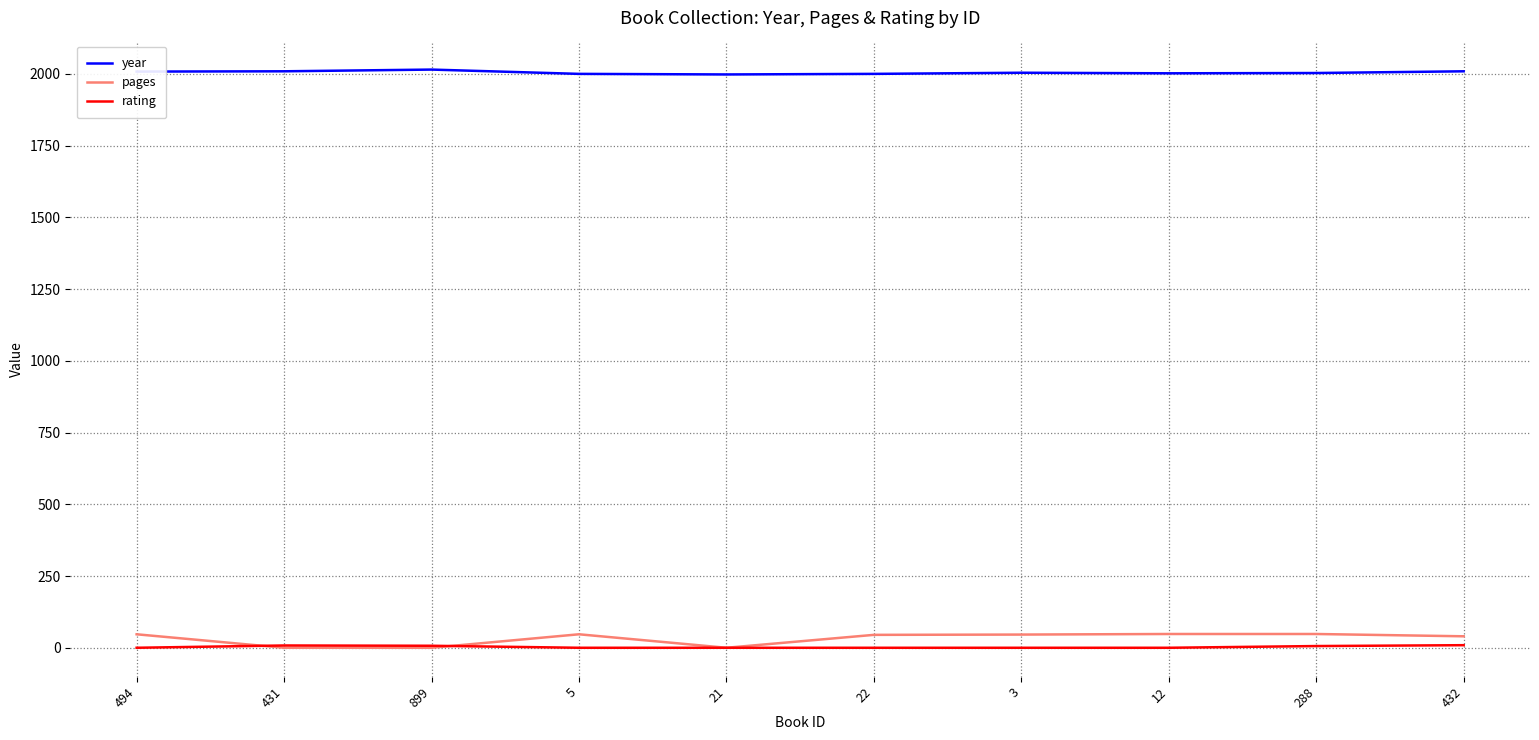

True or false: pages has a value of 48 at 288.

True